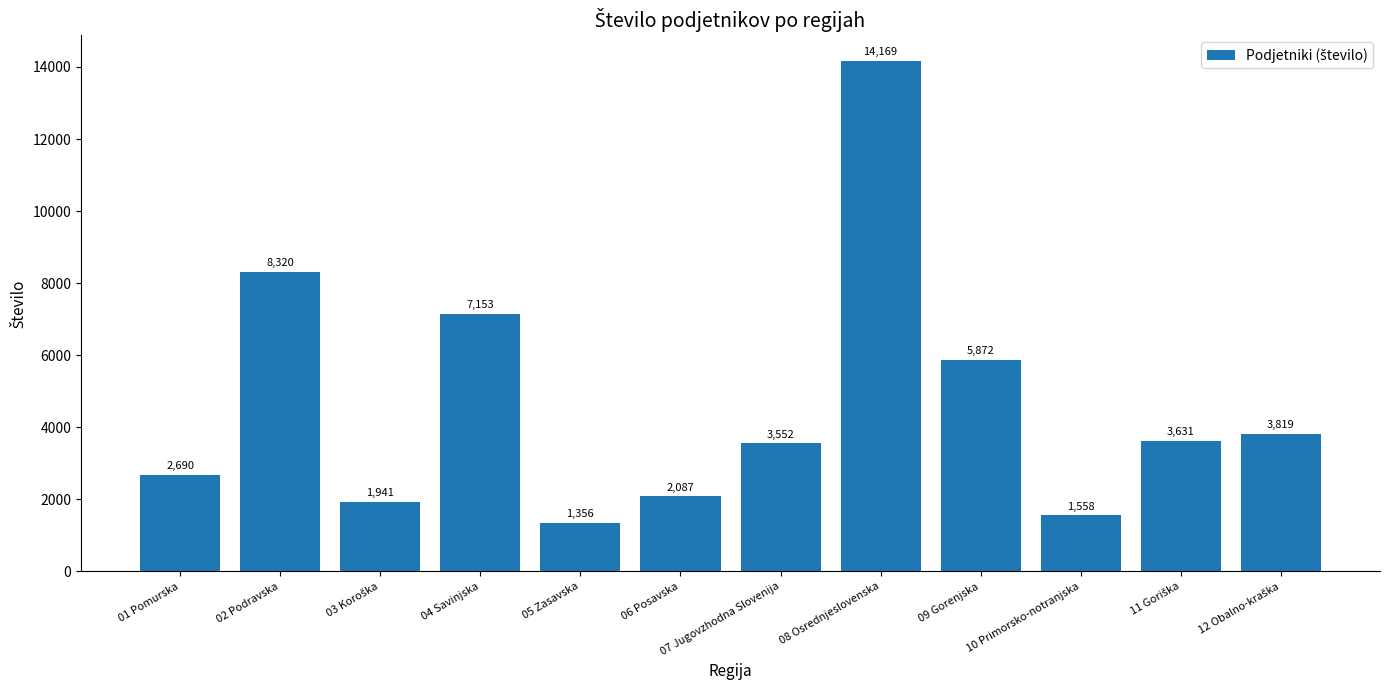

The value at 05 Zasavska is 456. True or false?

False